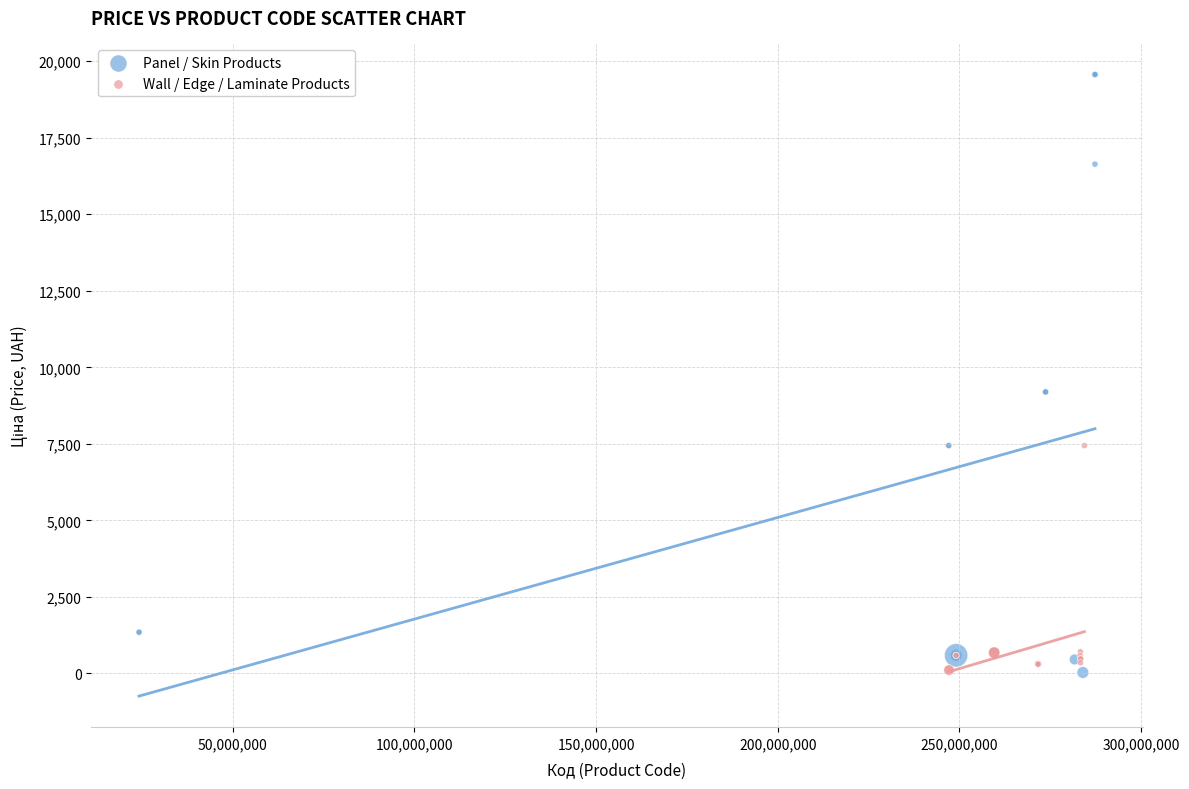

Which series contains the highest Y value?

Panel / Skin Products